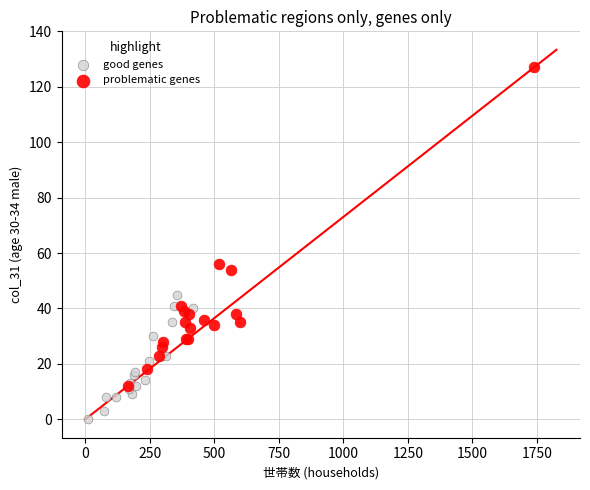

Which series has the largest Y range (max minus min)?

problematic genes